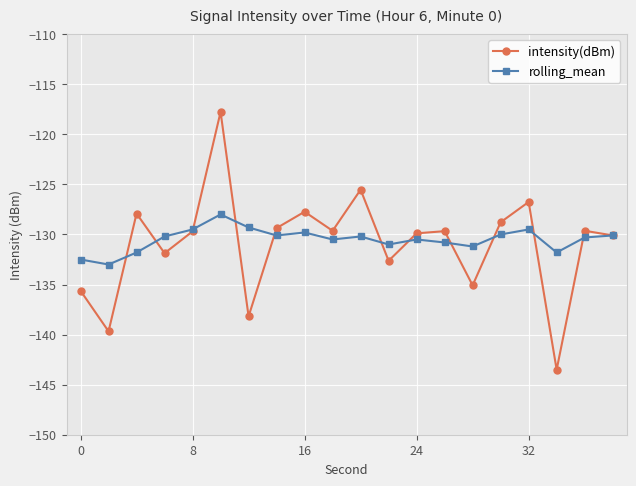

Which series has the widest spread of values?

intensity(dBm)